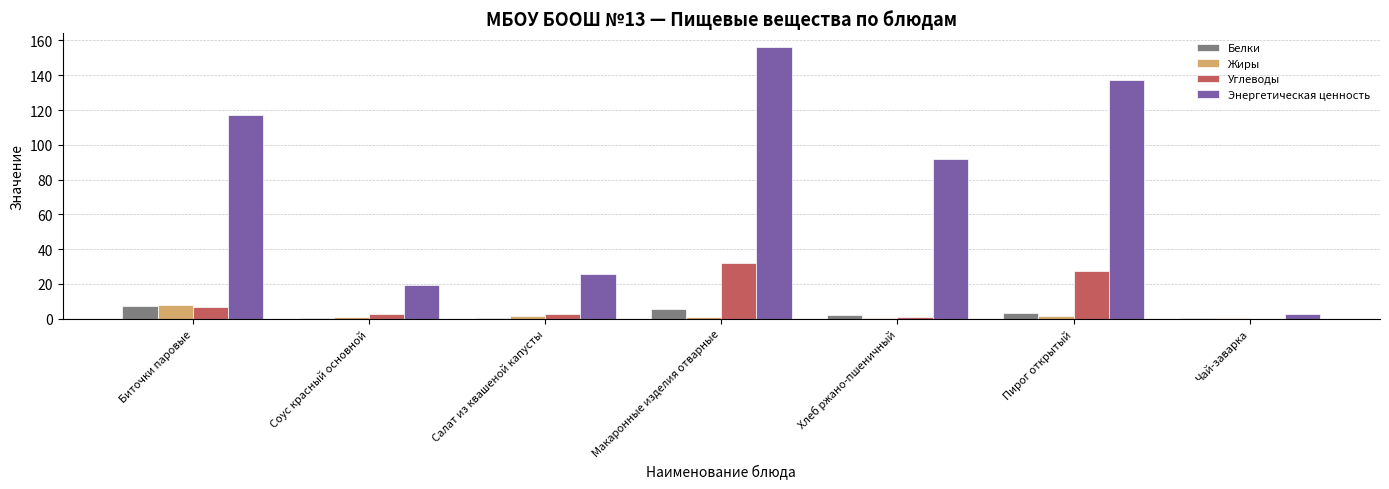

What is the sum of all Белки values?

19.5